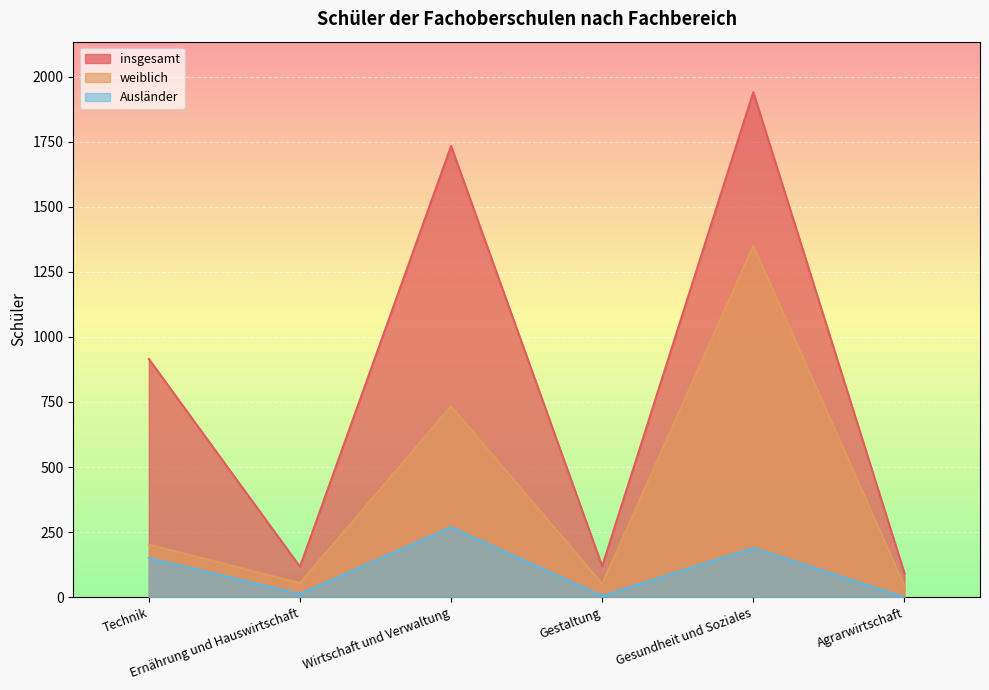

Where does the Ausländer series first go above 150?

Wirtschaft und Verwaltung